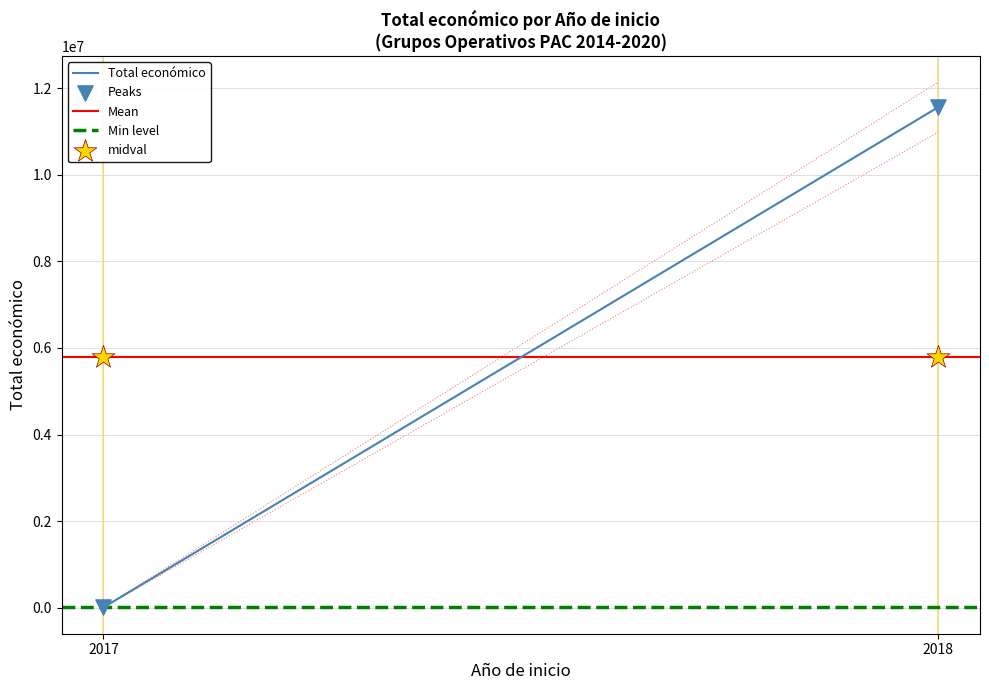

Across all data points, what is the average Y value?

5784916